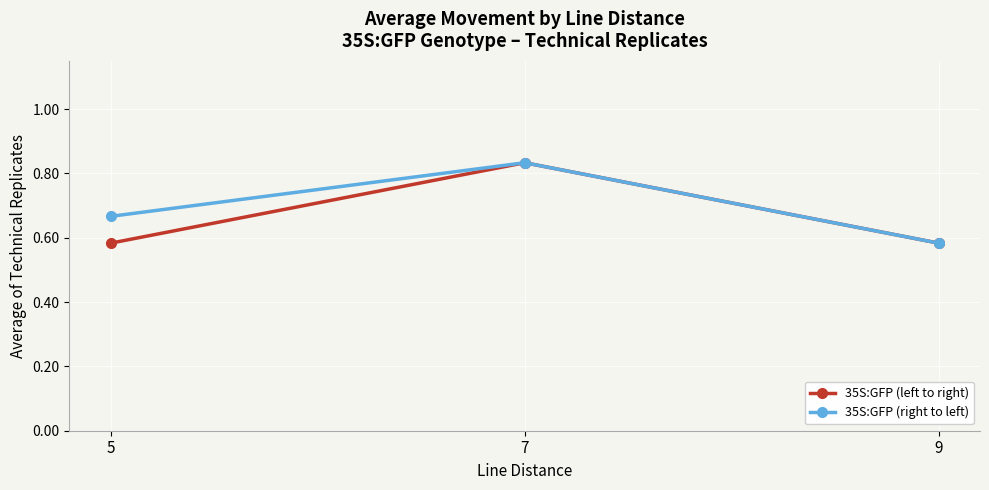

Which category has the highest value in the 35S:GFP (right to left) series?

7